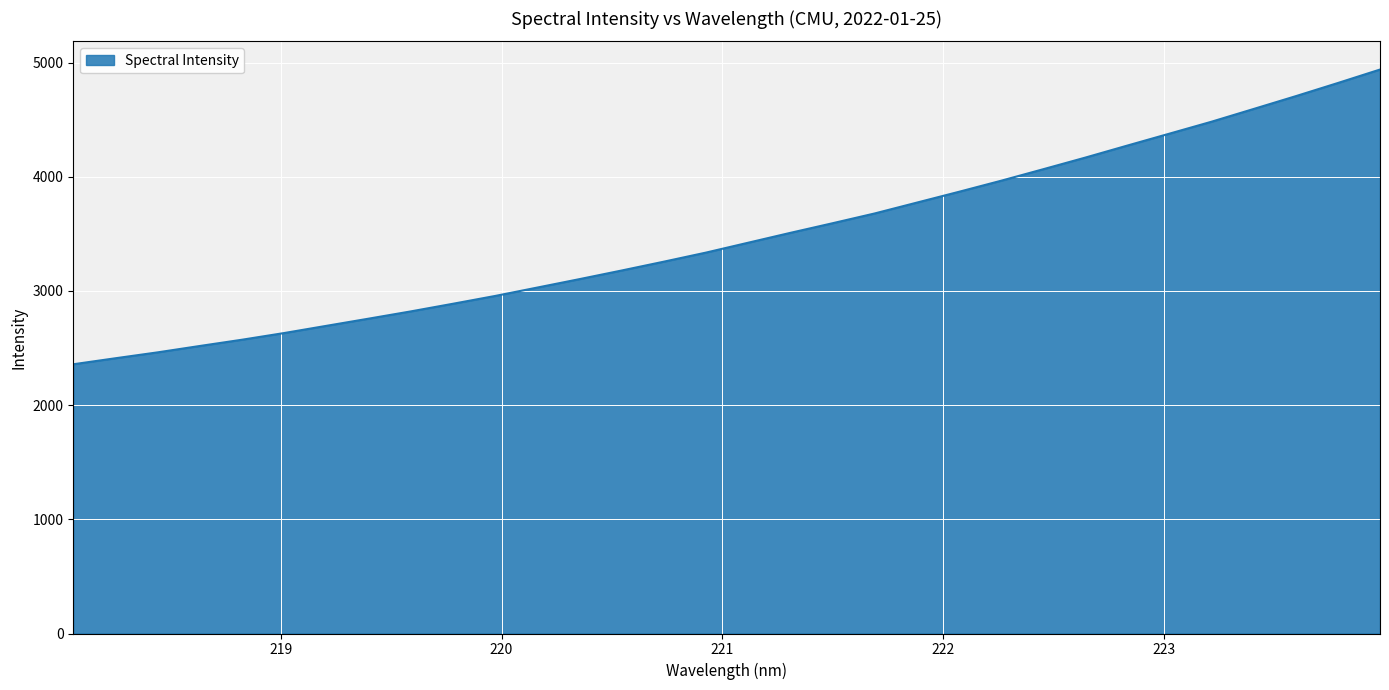

What is the greatest value displayed?

4939.2